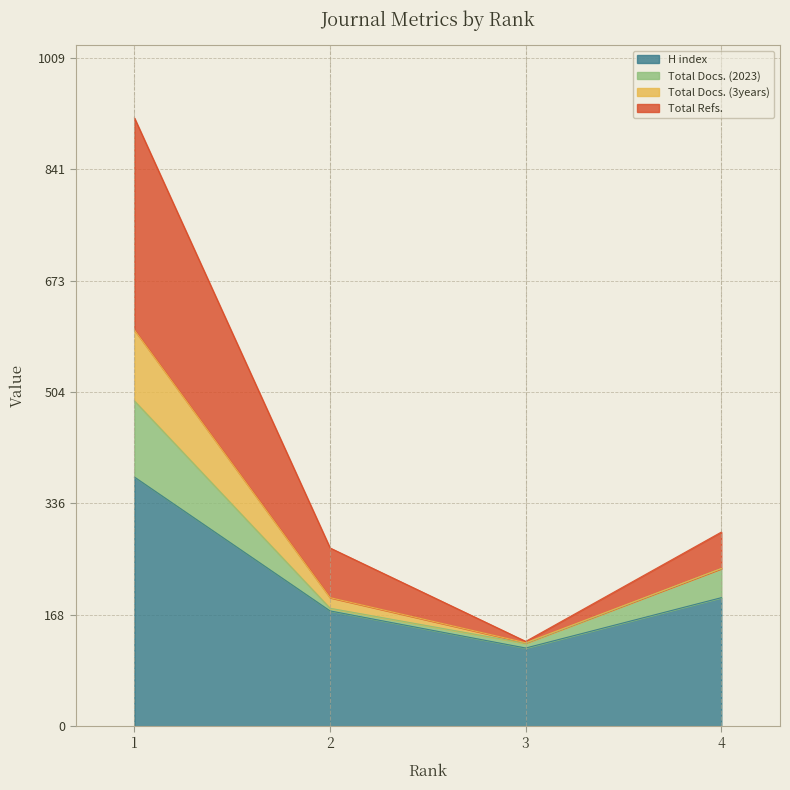

What is the lowest value of the H index series?

118